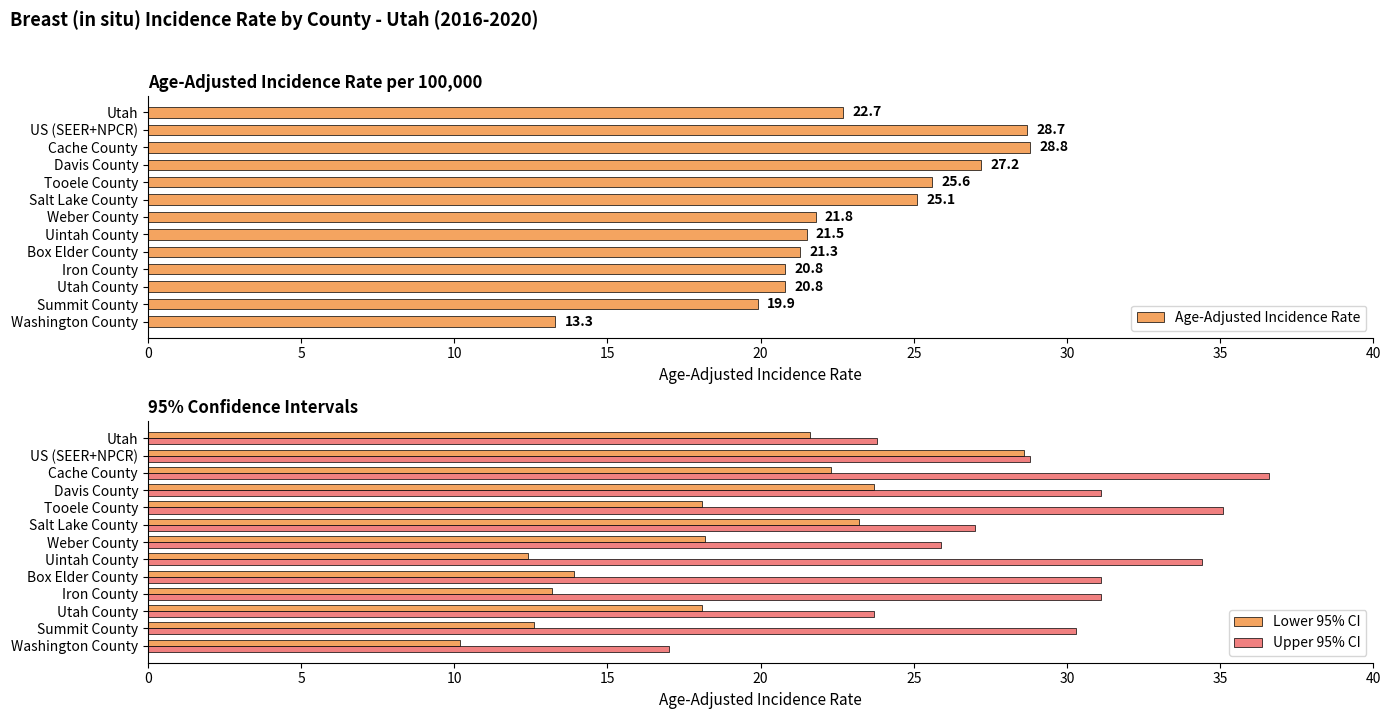

True or false: Lower 95% CI has a value of 18.2 at Weber County.

True